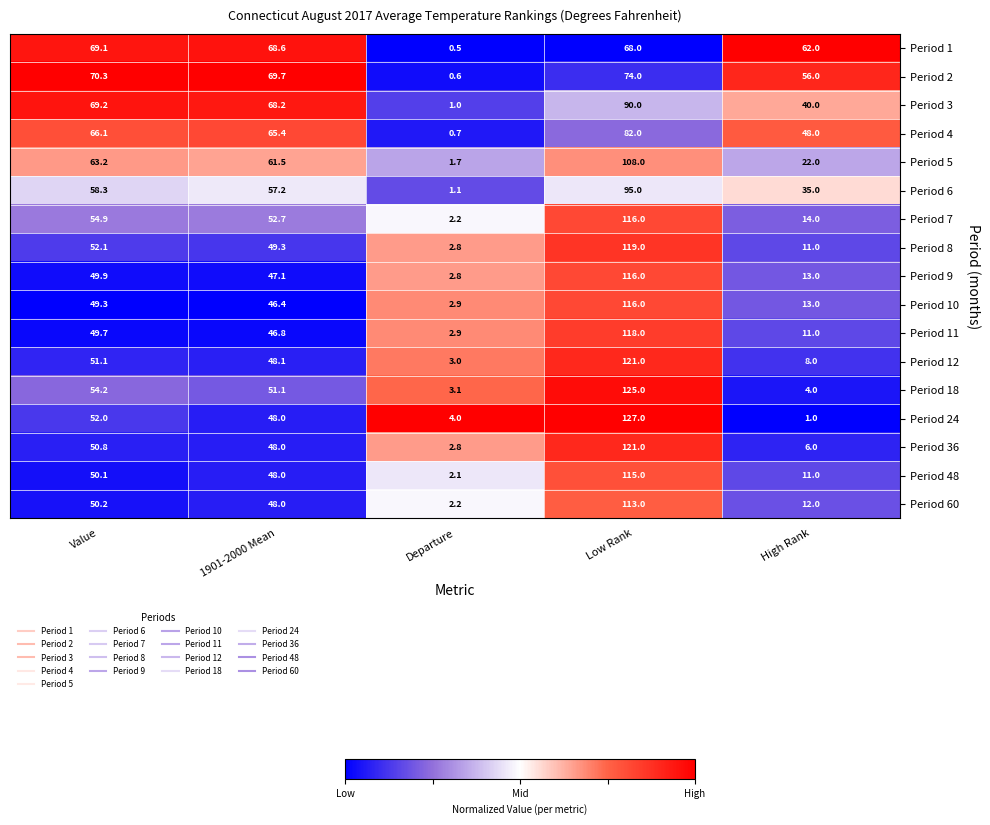

What is the maximum value shown in the chart?

127.0